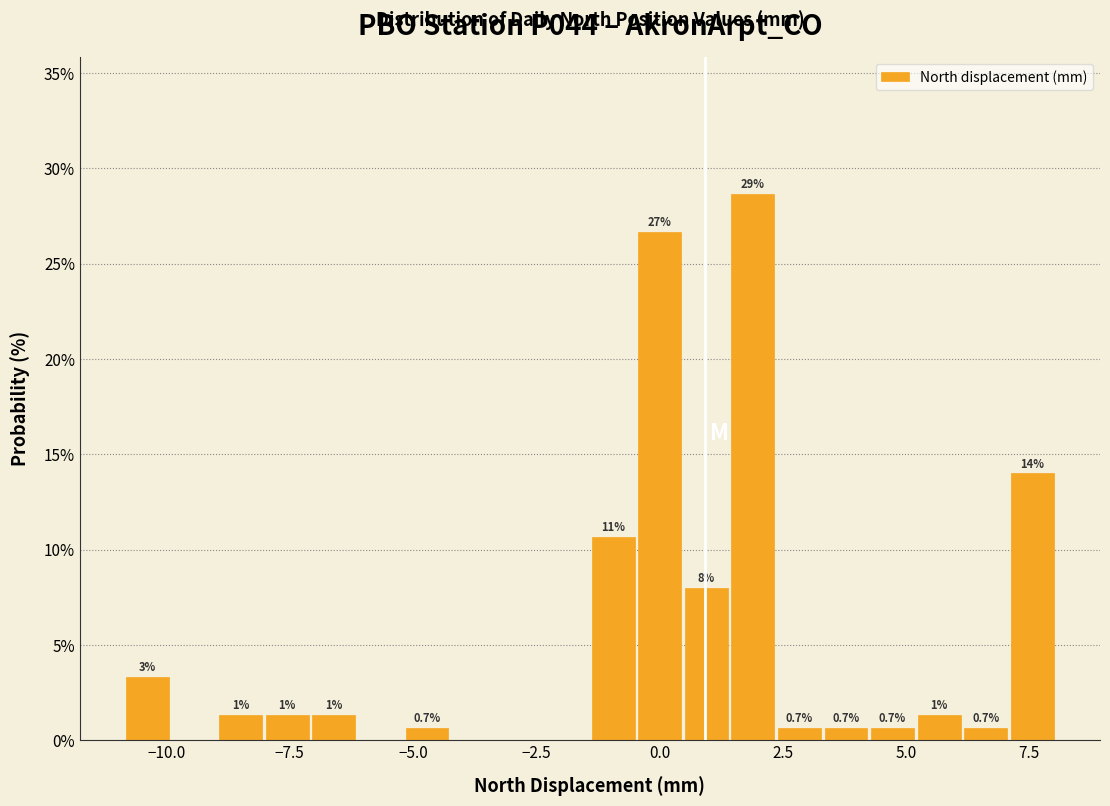

Around what value on the x-axis is the tallest bar? Give the approximate position of its centre, as read against the axis.

2.0